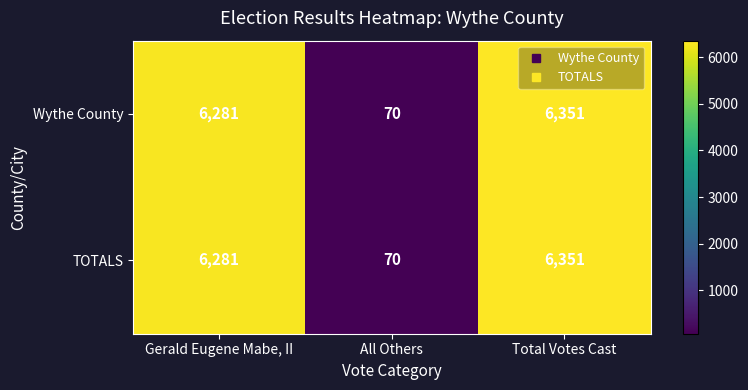

The TOTALS series shows 6351 at Total Votes Cast. True or false?

True